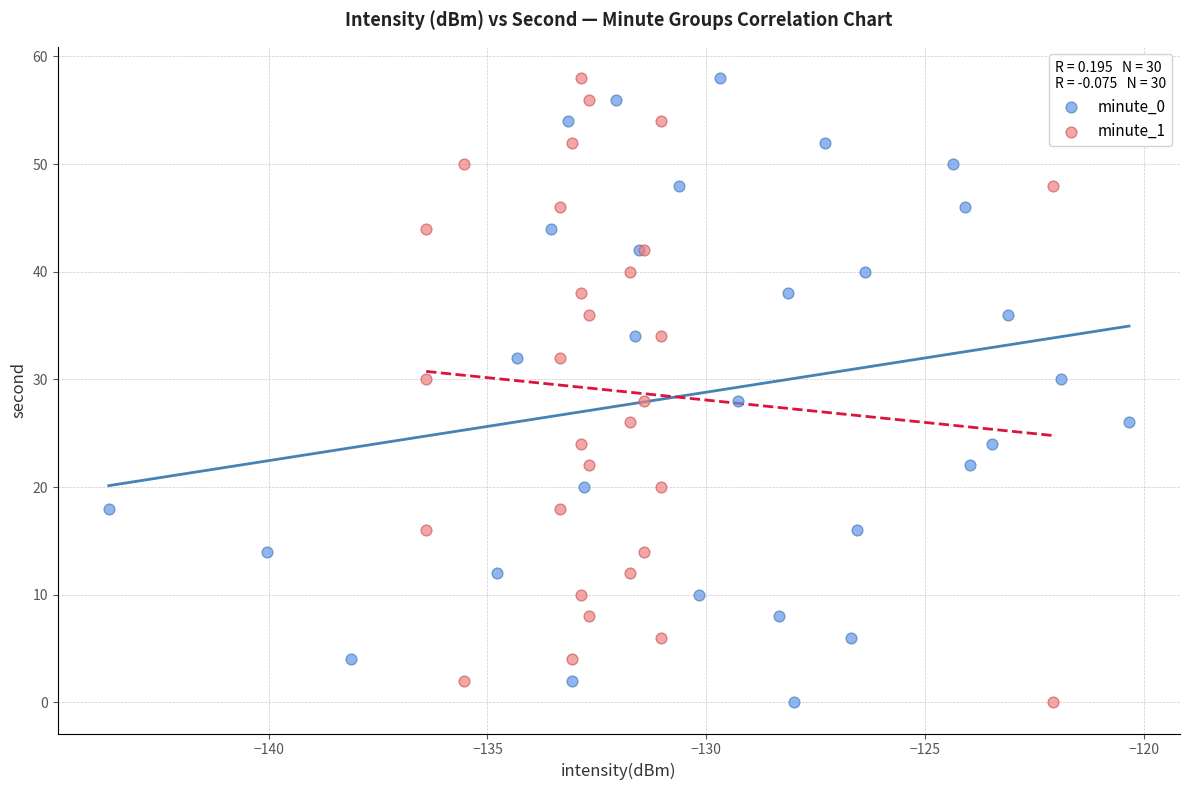

What are all the series names shown in the legend?

minute_0, minute_1